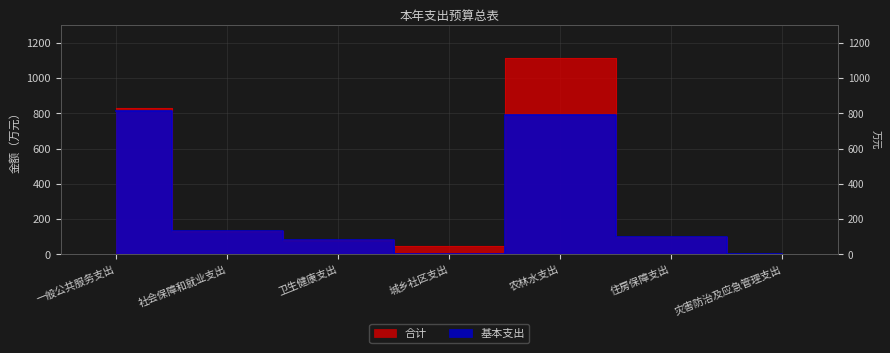

True or false: 基本支出 and 合计 intersect in this chart.

False